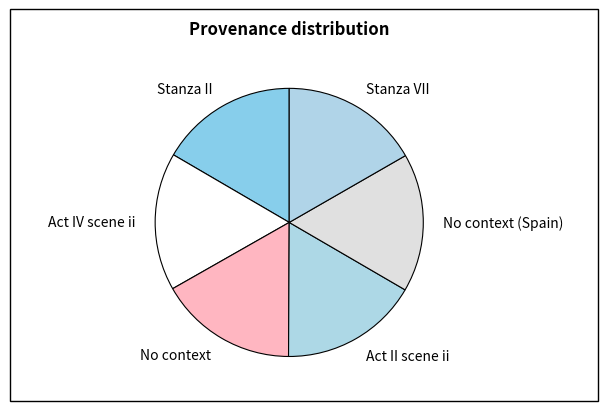

What is the ratio of the value at No context to the value at Act II scene ii?

1.0